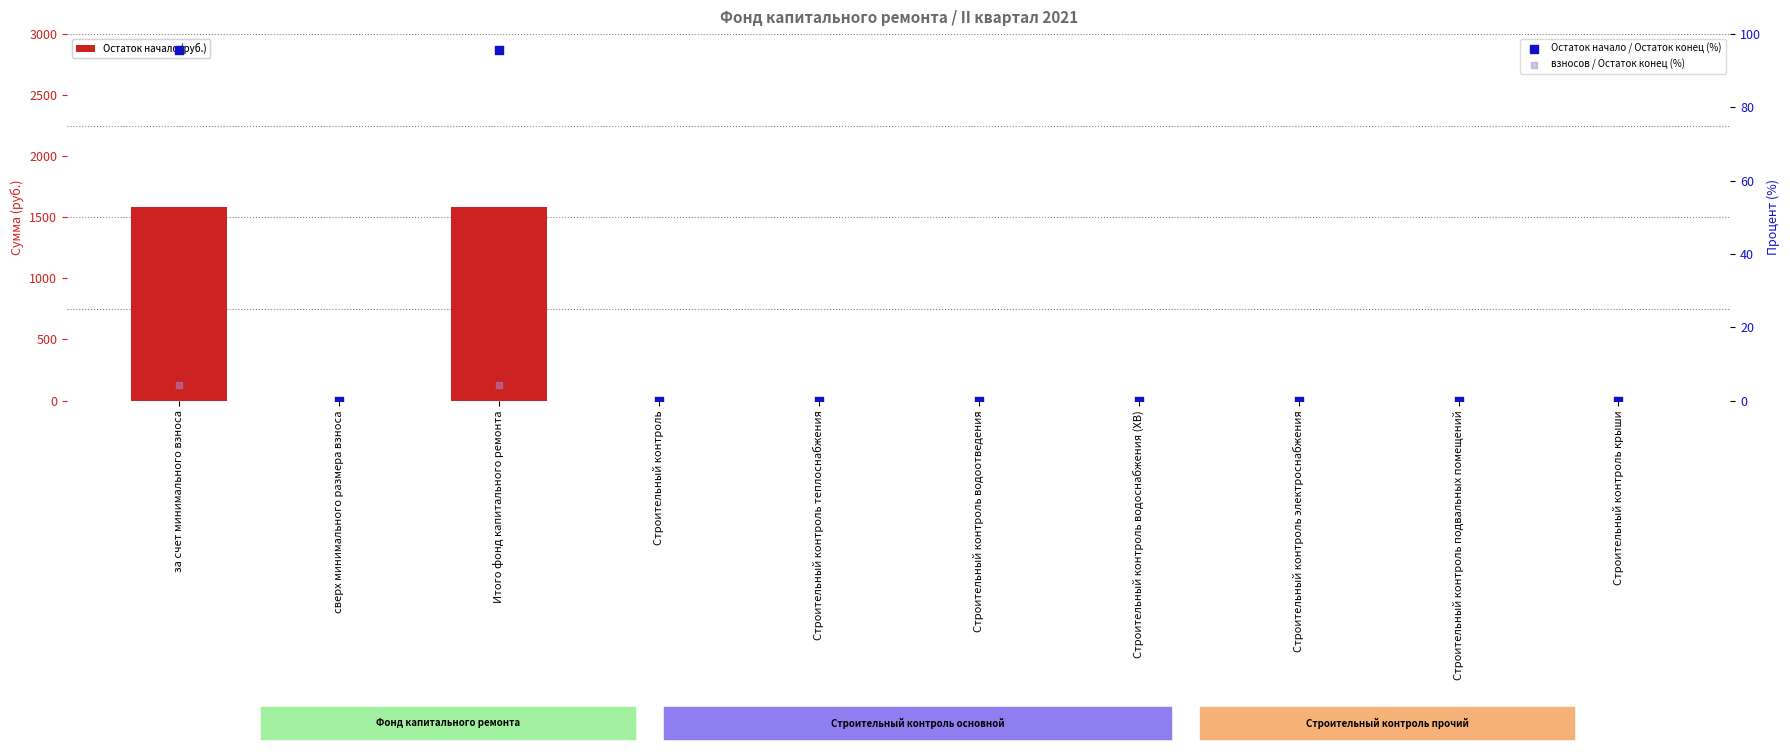

Is the value of Остаток начало (руб.) at Строительный контроль greater than the value of взносов / Остаток конец (%) at Строительный контроль водоснабжения (ХВ)?

No